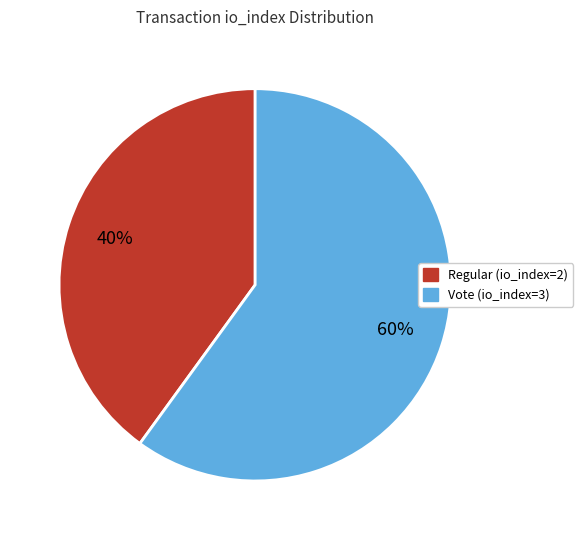

What is the ratio of the value at Regular (io_index=2) to the value at Vote (io_index=3)?

0.7